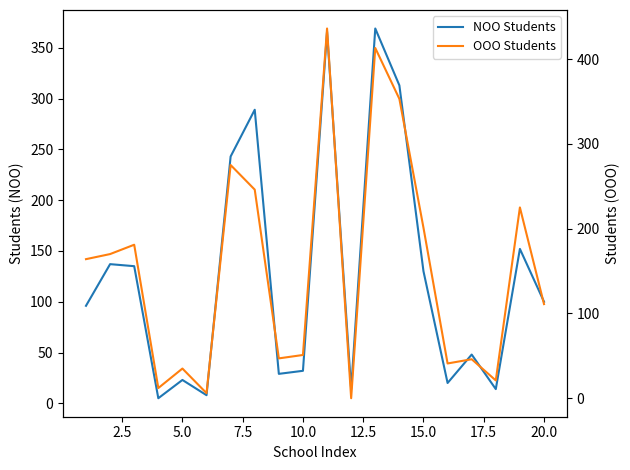

Rank the series by their maximum value, from highest to lowest.

OOO Students, NOO Students